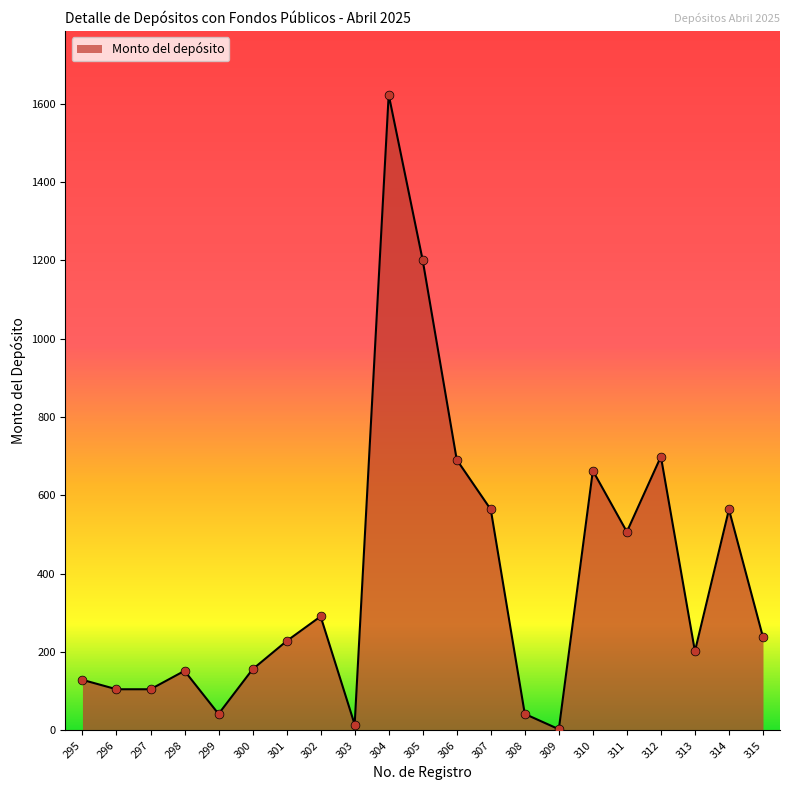

What is the change in value from 297 to 303?

-90